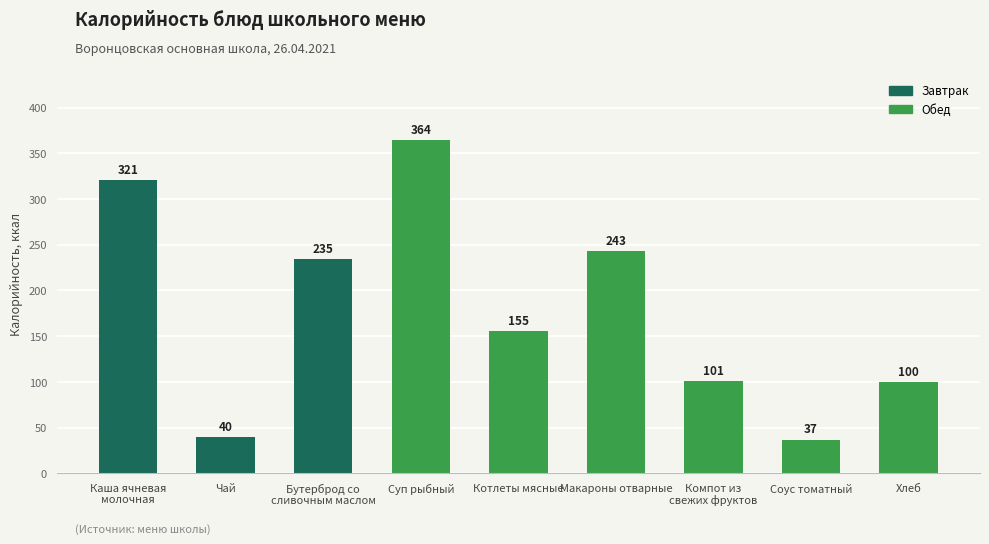

What is the greatest value displayed?

364.0